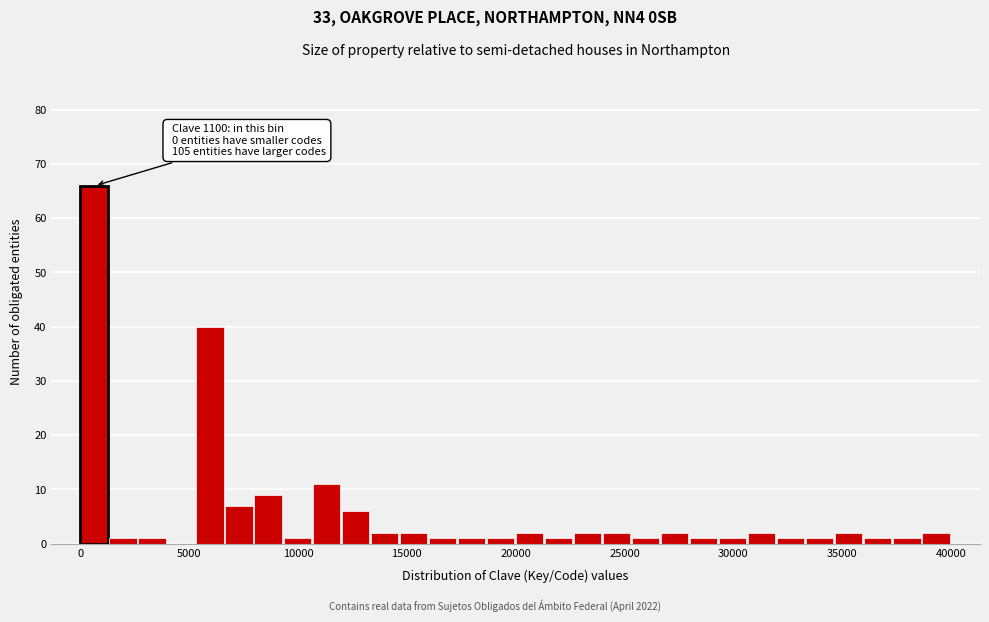

Read against the x-axis, roughly where is the centre of the tallest bar?

500